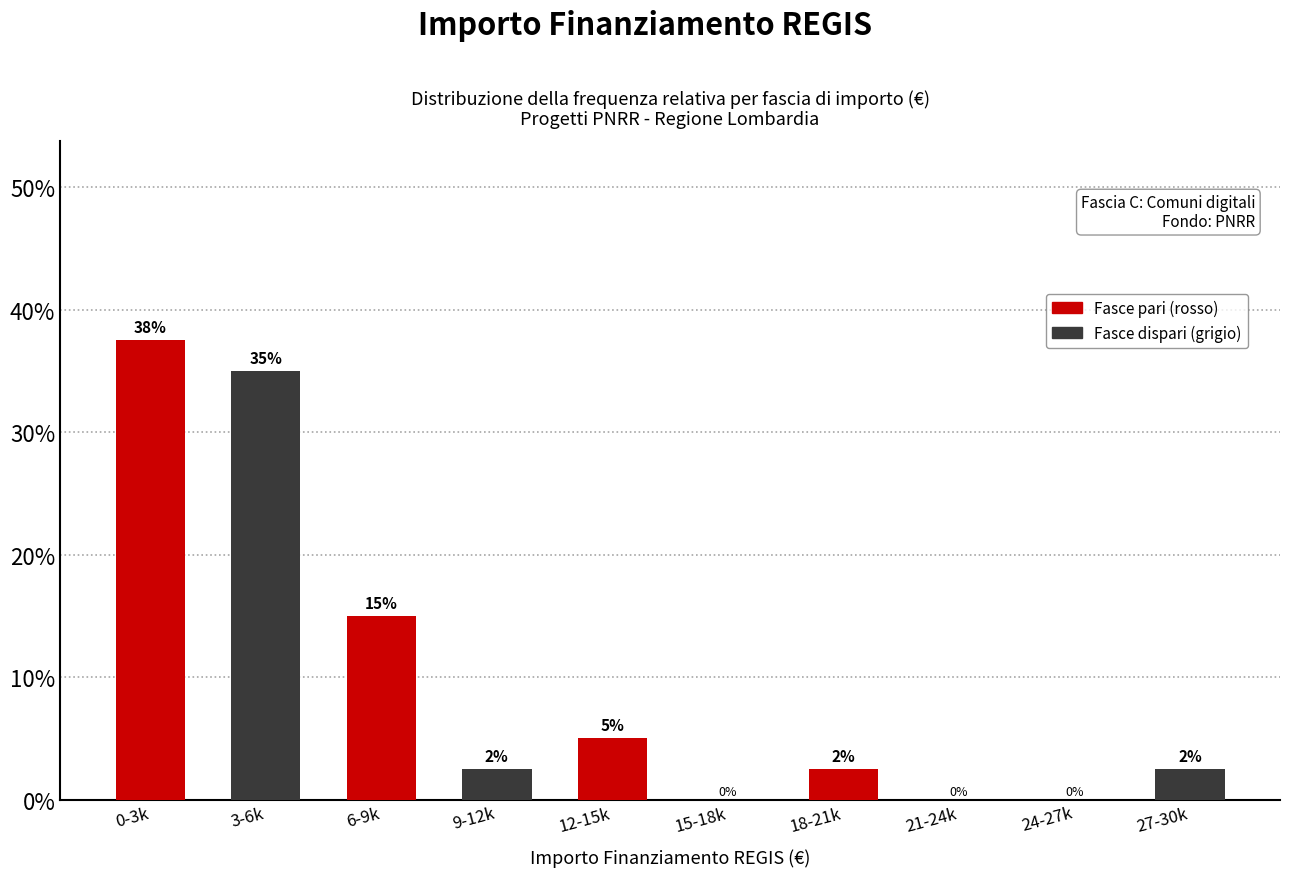

What is the sum of the values at 12-15k and 15-18k?

5.0